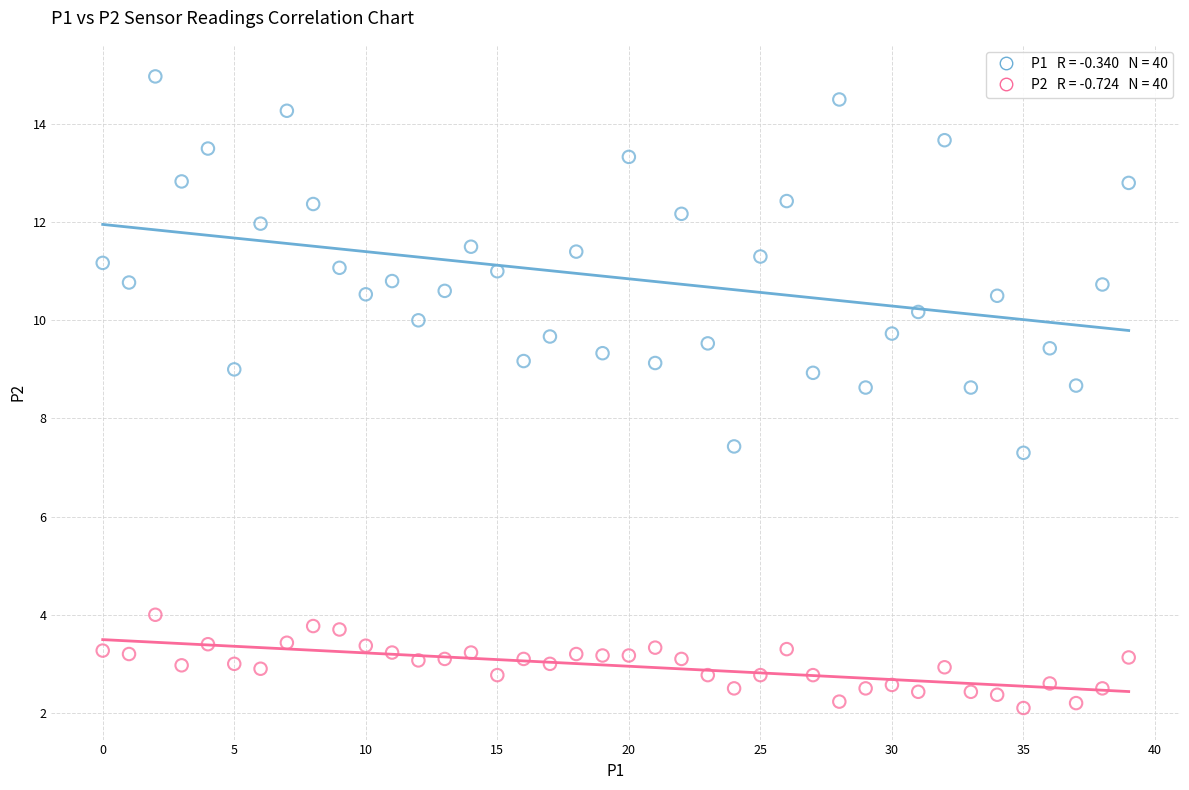

Across all data points, what is the range of Y values (max minus min)?

12.9